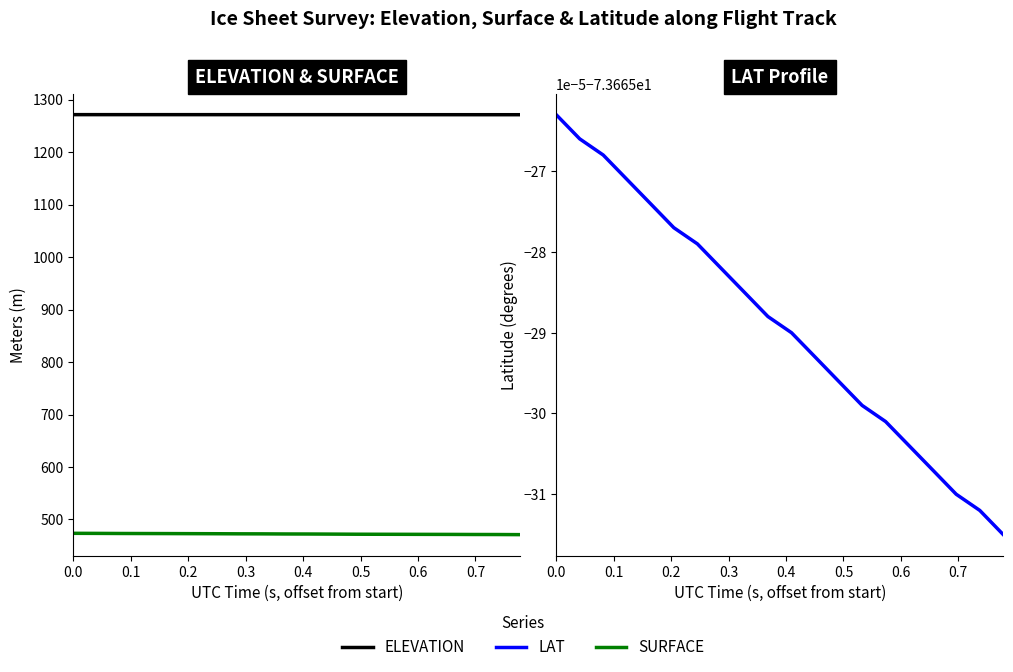

Reading left to right, extract all data points from this chart.

ELEVATION: 1271.3	1271.3	1271.3	1271.3	1271.3	1271.3	1271.3	1271.3	1271.3	1271.3	1271.3	1271.3	1271.3	1271.3	1271.3	1271.2	1271.2	1271.2	1271.2	1271.2
SURFACE: 473.6	473.5	473.3	473.2	473.1	473.0	472.8	472.7	472.6	472.4	472.3	472.1	471.9	471.8	471.7	471.6	471.5	471.4	471.3	471.1
LAT: -73.7	-73.7	-73.7	-73.7	-73.7	-73.7	-73.7	-73.7	-73.7	-73.7	-73.7	-73.7	-73.7	-73.7	-73.7	-73.7	-73.7	-73.7	-73.7	-73.7